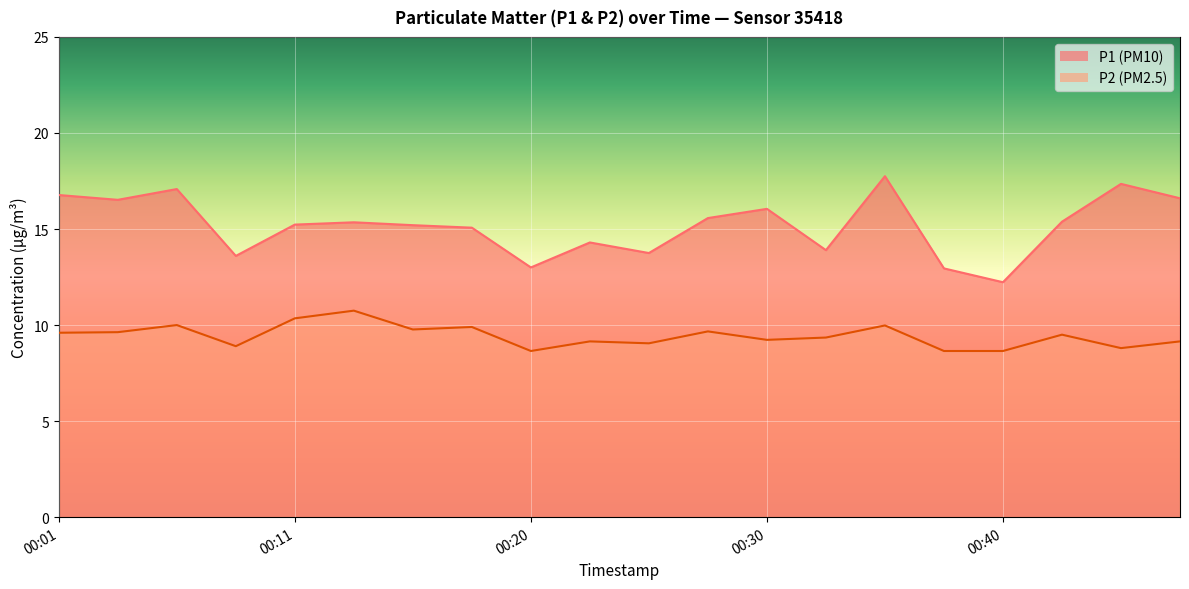

What is the approximate value of P2 at 2023-05-21T00:37:54?

8.7